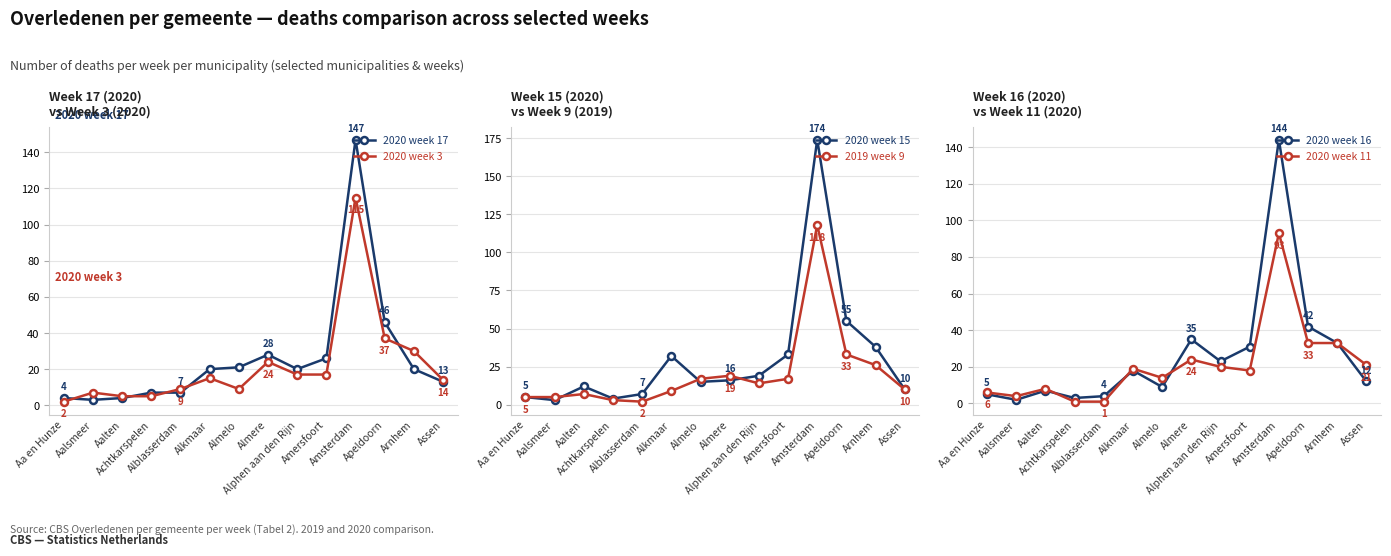

What is the minimum value shown in the chart?

1